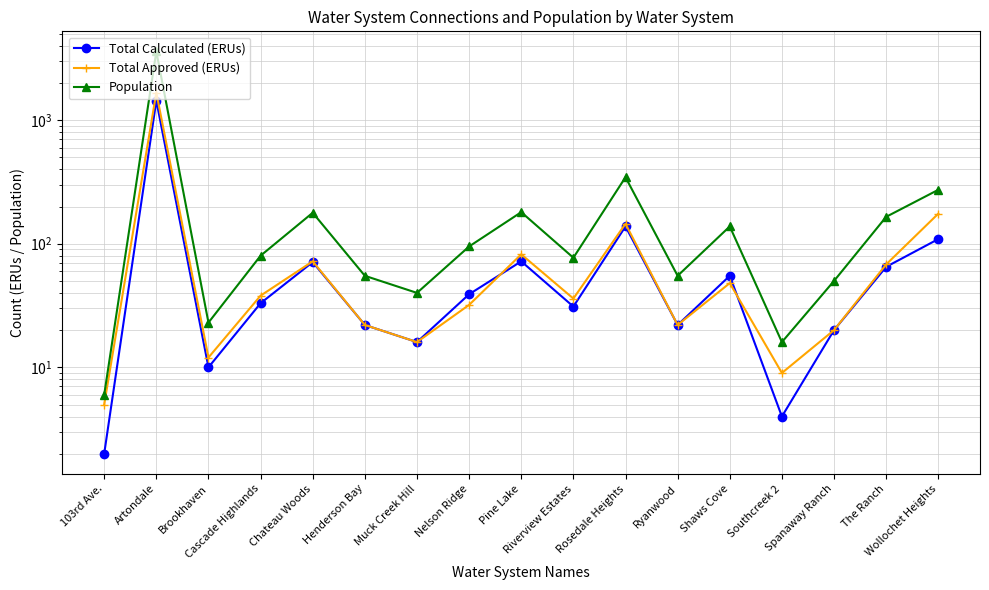

What is the label of the 14th point from the left?

Southcreek 2